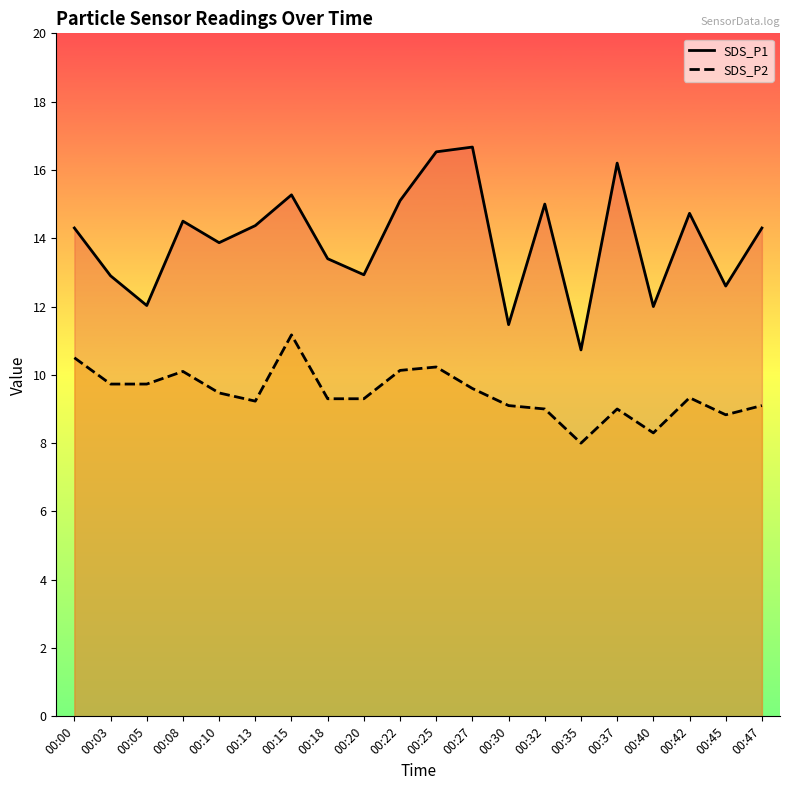

Reading left to right, extract all data points from this chart.

SDS_P1: 00:00=14.3	00:03=12.9	00:05=12.0	00:08=14.5	00:10=13.9	00:13=14.4	00:15=15.3	00:18=13.4	00:20=12.9	00:22=15.1	00:25=16.5	00:27=16.7	00:30=11.5	00:32=15.0	00:35=10.7	00:37=16.2	00:40=12.0	00:42=14.7	00:45=12.6	00:47=14.3
SDS_P2: 00:00=10.5	00:03=9.7	00:05=9.7	00:08=10.1	00:10=9.5	00:13=9.2	00:15=11.2	00:18=9.3	00:20=9.3	00:22=10.1	00:25=10.2	00:27=9.6	00:30=9.1	00:32=9.0	00:35=8.0	00:37=9.0	00:40=8.3	00:42=9.3	00:45=8.8	00:47=9.1